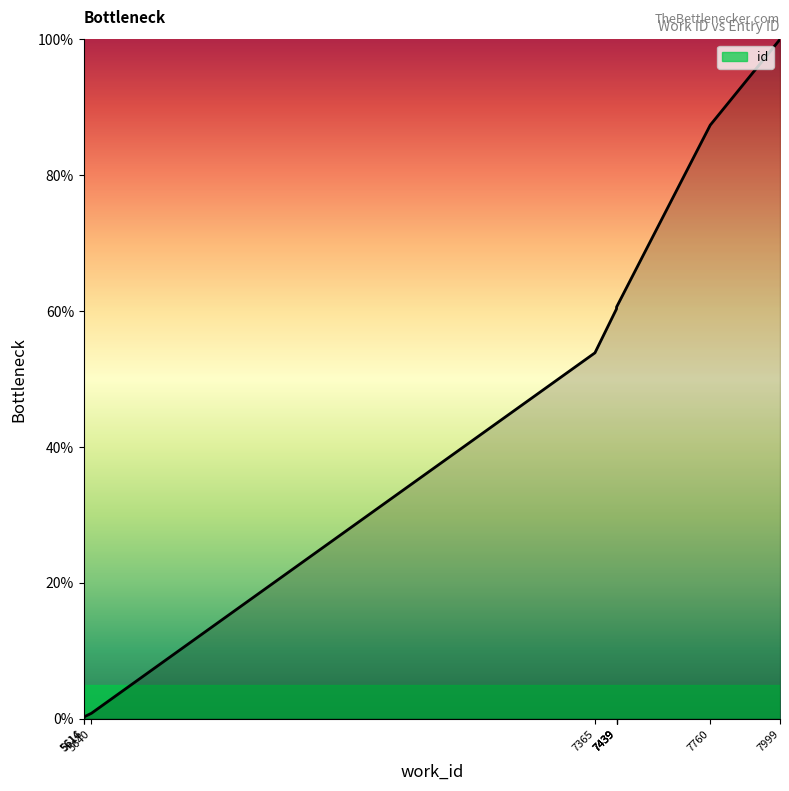

What is the change in value from 5640 to 7439?

+59.6